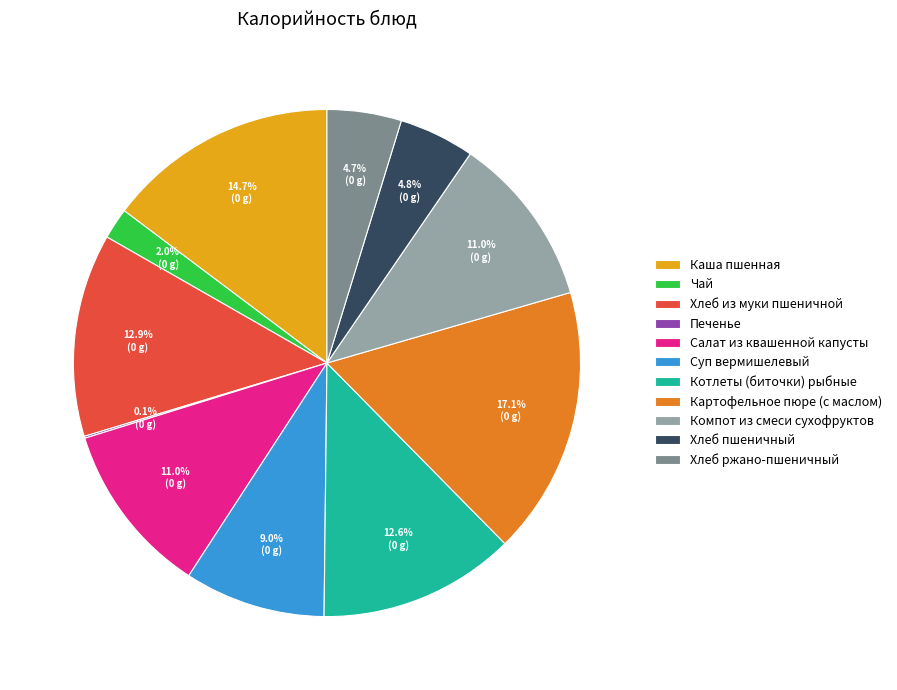

Is there a majority slice in this chart?

No